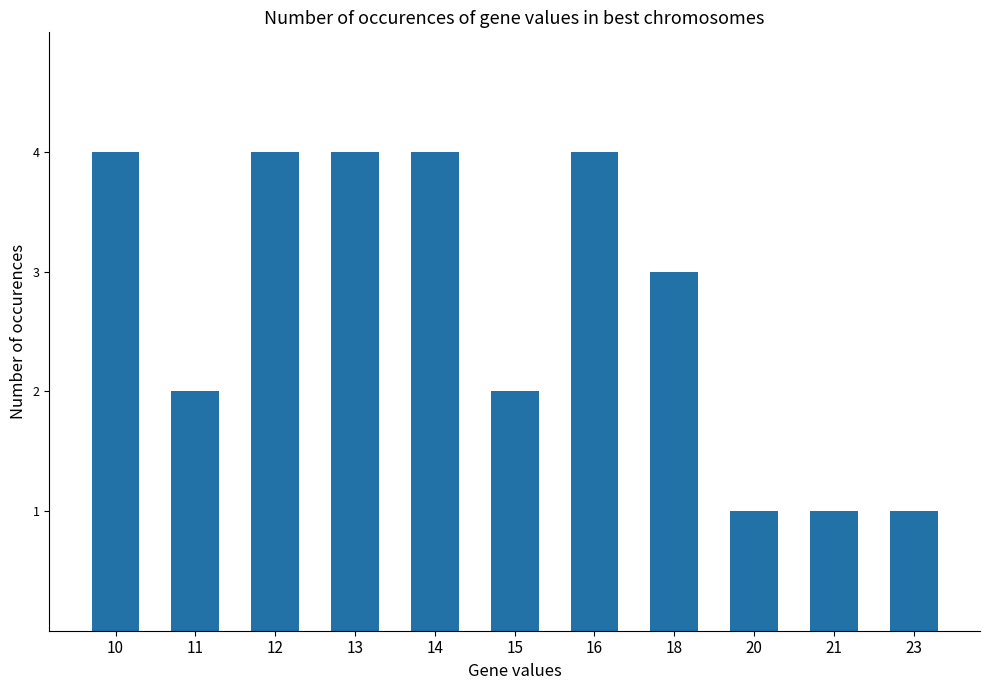

Read the value at 16.

4